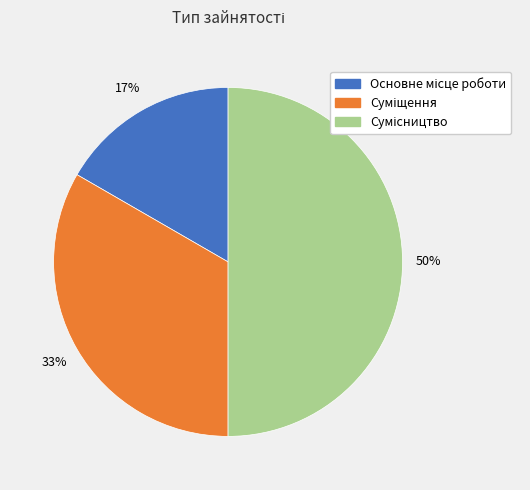

To the nearest percent, what is the difference between the largest and smallest slice percentages?

33%